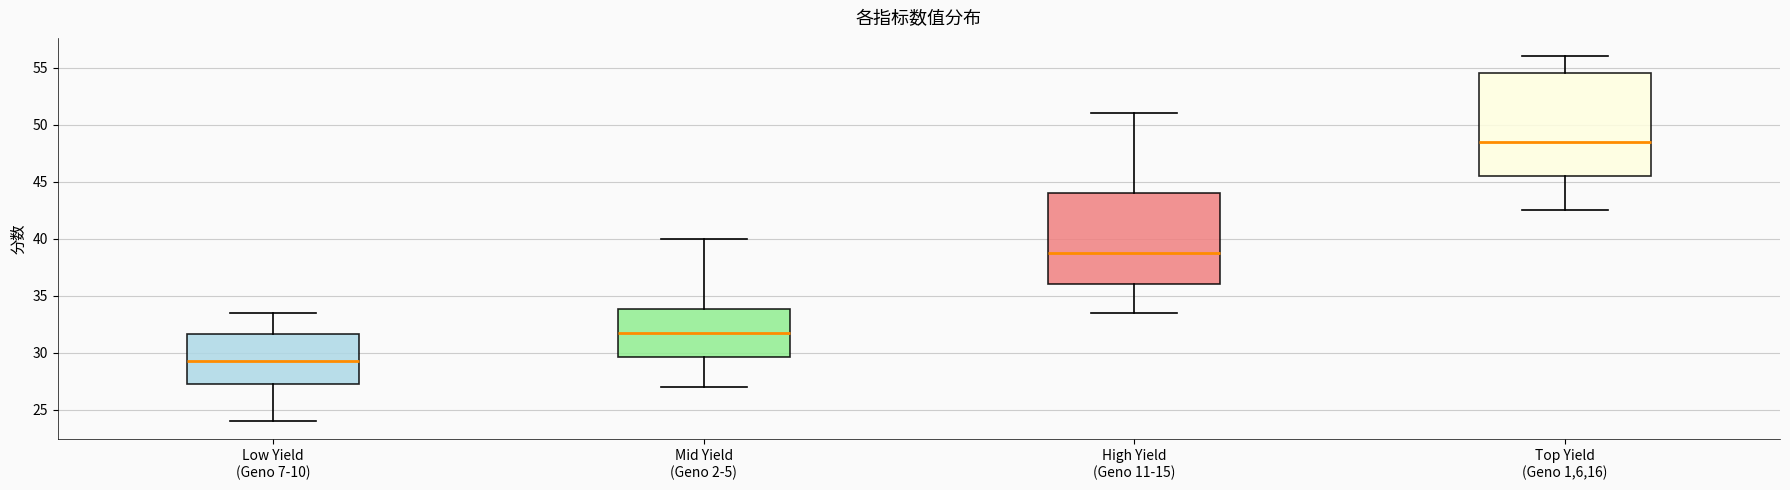

Reading left to right, transcribe this box plot: for each box, give where its median line is, the range the box spans, and where its two whiskers end, as read against the y-axis. The values are not printed on the chart, so give them approximately, as read against the axis.

Low Yield (Geno 7-10): median 29.5, box 27.5 to 31.5, whiskers 24.0 to 33.5
Mid Yield (Geno 2-5): median 32.0, box 29.5 to 34.0, whiskers 27.0 to 40.0
High Yield (Geno 11-15): median 39.0, box 36.0 to 44.0, whiskers 33.5 to 51.0
Top Yield (Geno 1,6,16): median 48.5, box 45.5 to 54.5, whiskers 42.5 to 56.0